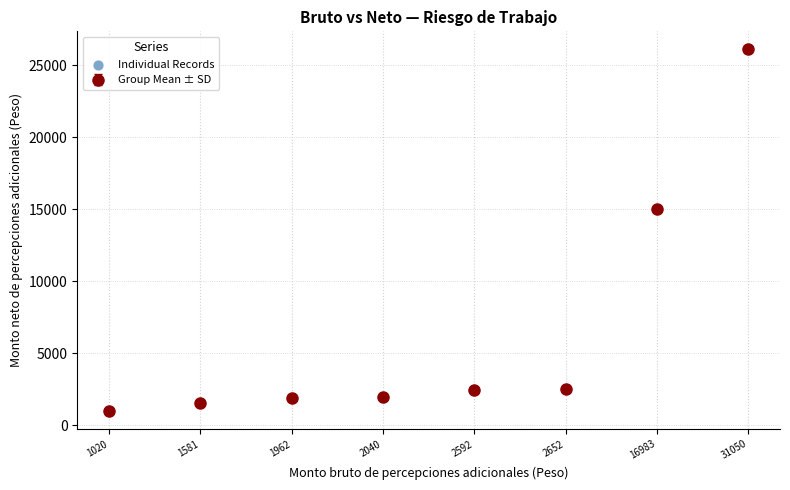

What is the change in value from 1581 to 31050?

+24572.5